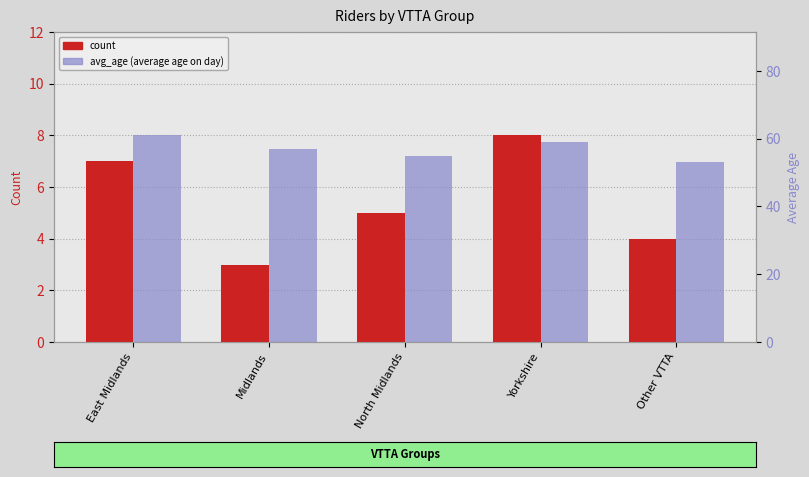

How many groups of bars are there?

5